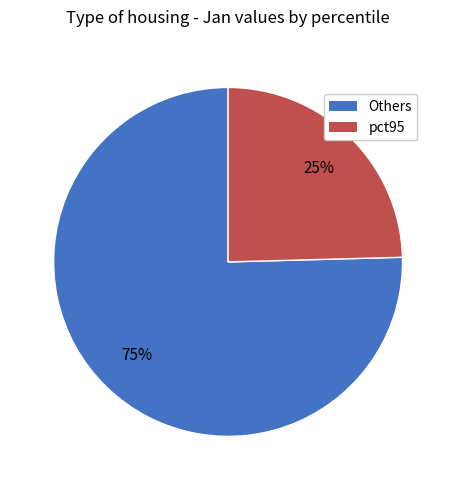

Is there any slice that represents more than half of the pie?

Yes